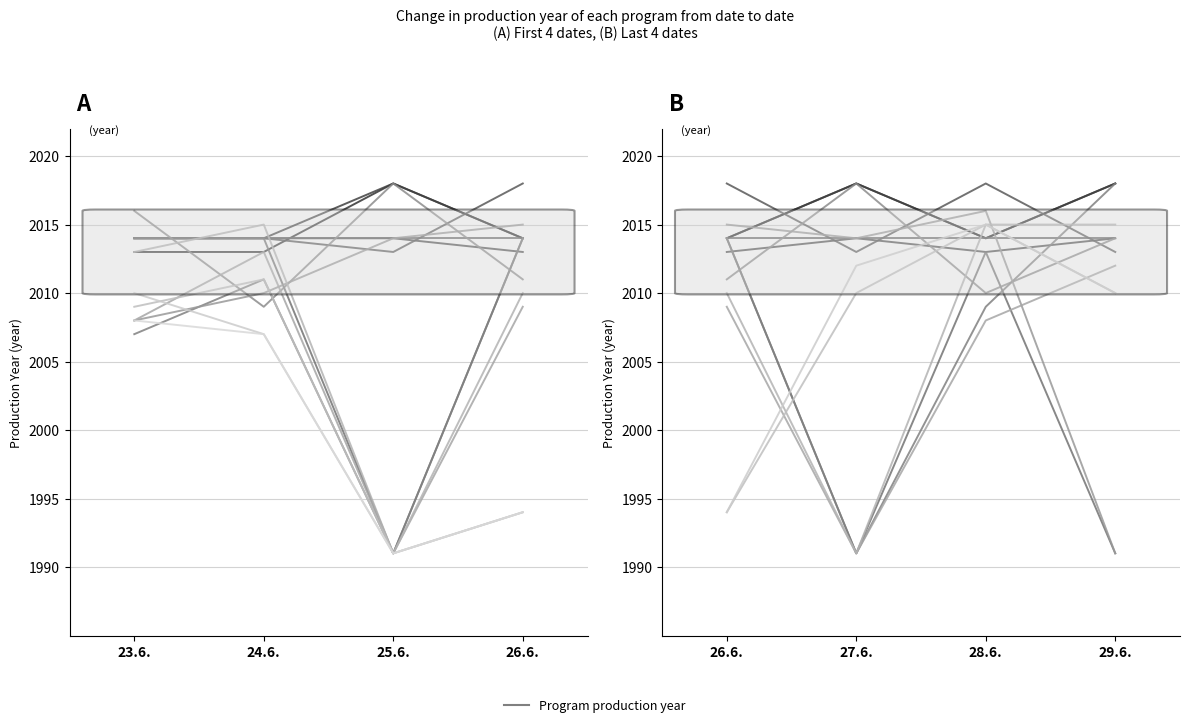

True or false: there are more than 0 points higher than both neighbors.

True